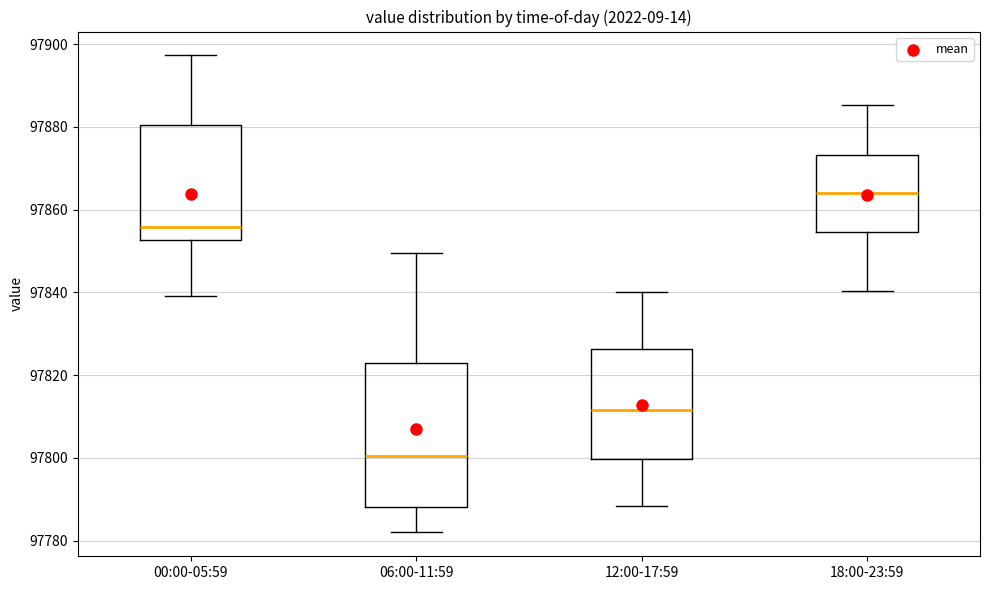

Comparing the boxes themselves (not the whiskers), which one is the tallest?

06:00-11:59